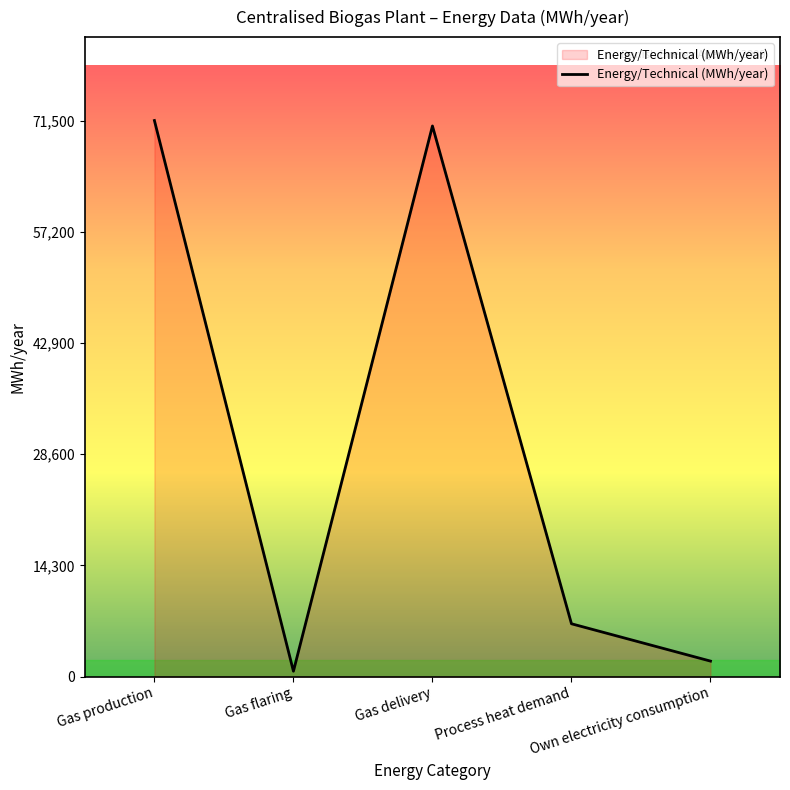

Rank the categories by value from lowest to highest.

Gas flaring, Own electricity consumption, Process heat demand, Gas delivery, Gas production